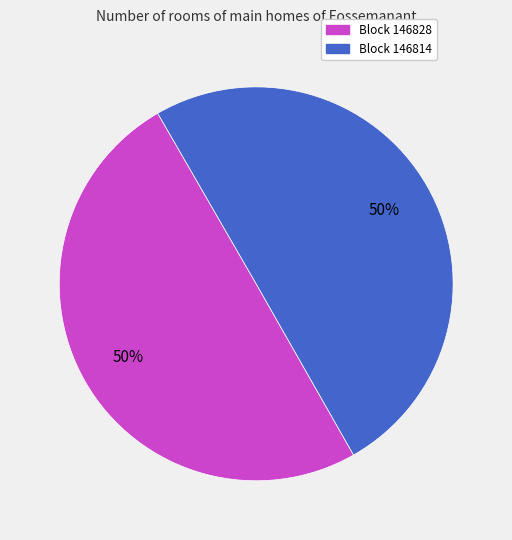

To the nearest percent, what percentage of the pie is Block 146814?

50%